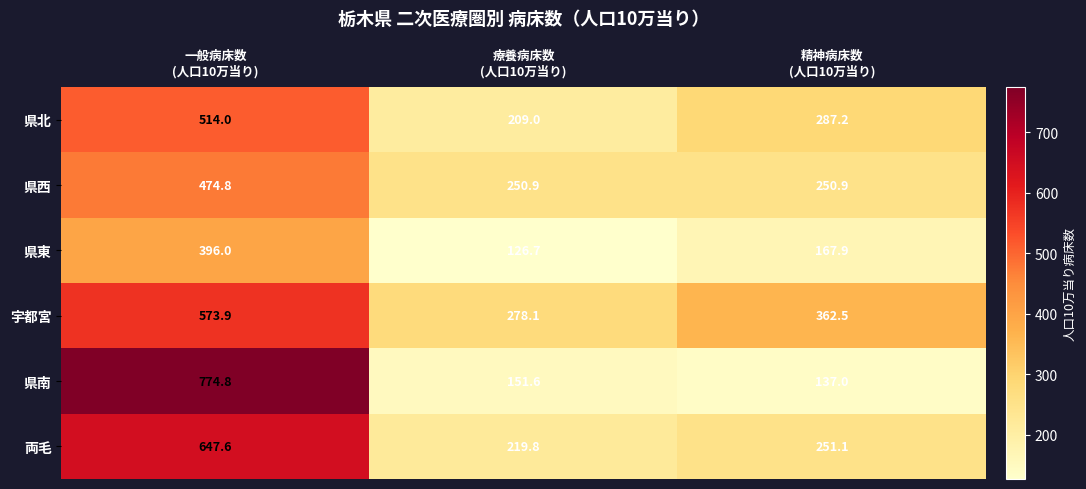

Which series has the widest spread of values?

県南